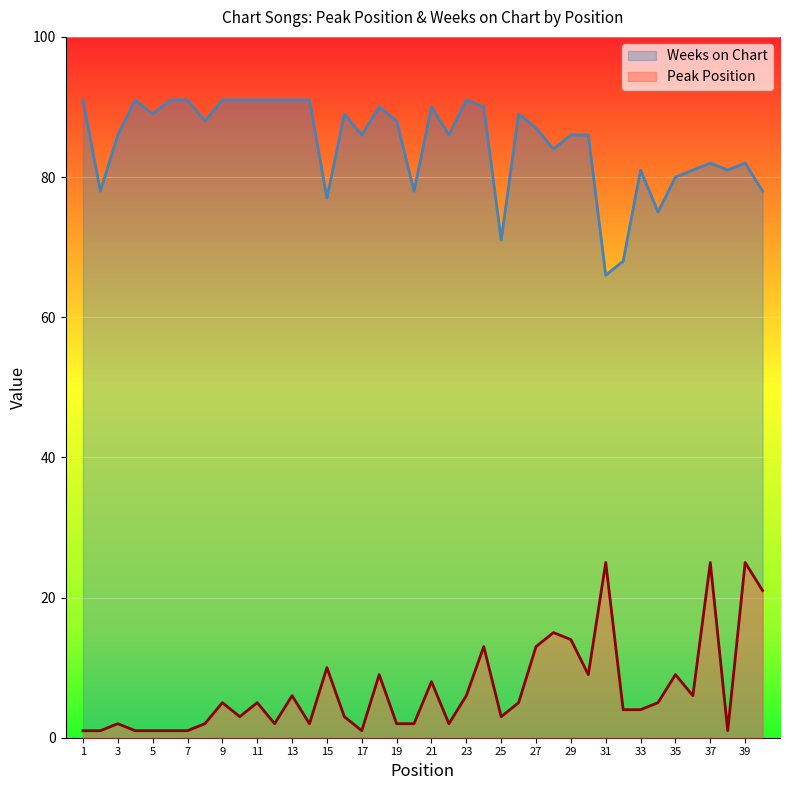

At which label does Peak Position reach its minimum?

1